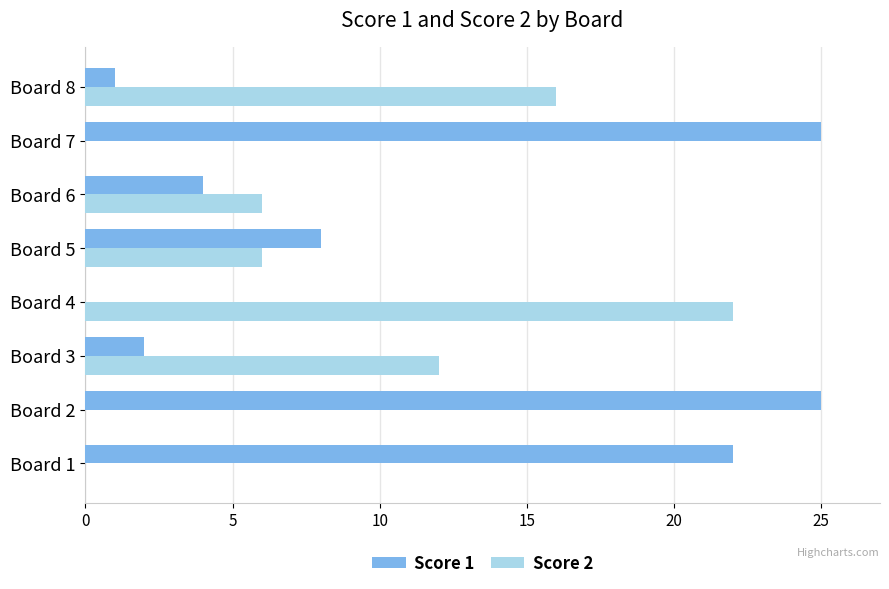

Which series changed the most between Board 5 and Board 6?

Score 1